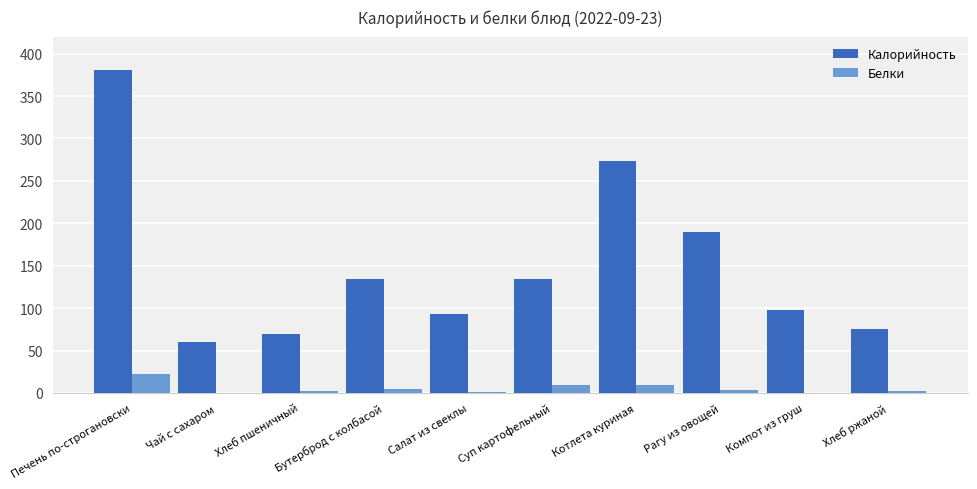

Which series has the widest spread of values?

Калорийность